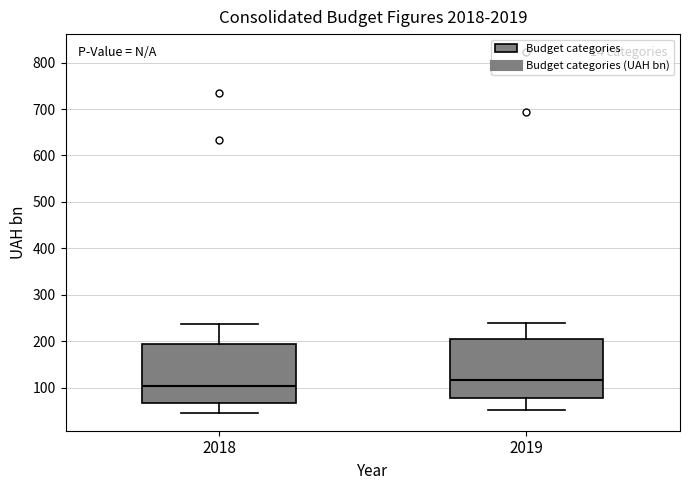

Reading left to right, transcribe this box plot: for each box, give where its median line is, the range the box spans, and where its two whiskers end, as read against the y-axis. The values are not printed on the chart, so give them approximately, as read against the axis.

2018: median 100, box 70 to 190, whiskers 50 to 240
2019: median 120, box 80 to 210, whiskers 50 to 240